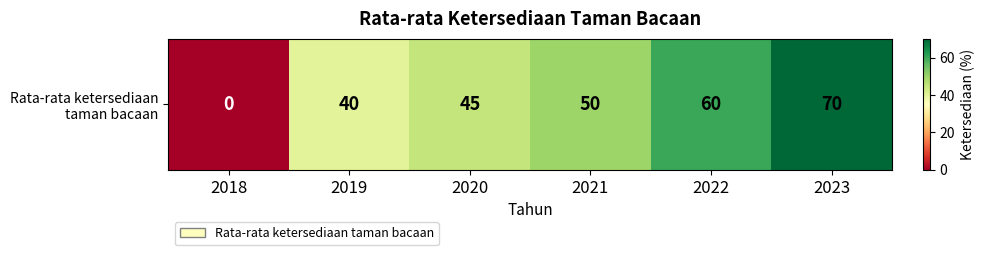

The value at 2021 is 69. True or false?

False